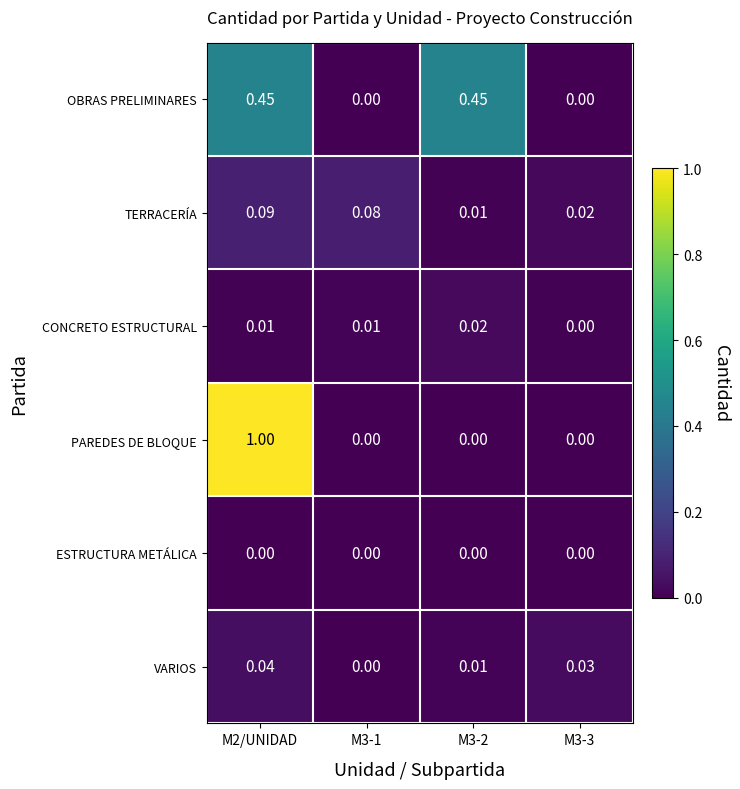

Is the value of VARIOS at M2/UNIDAD greater than the value of OBRAS PRELIMINARES at M3-2?

No